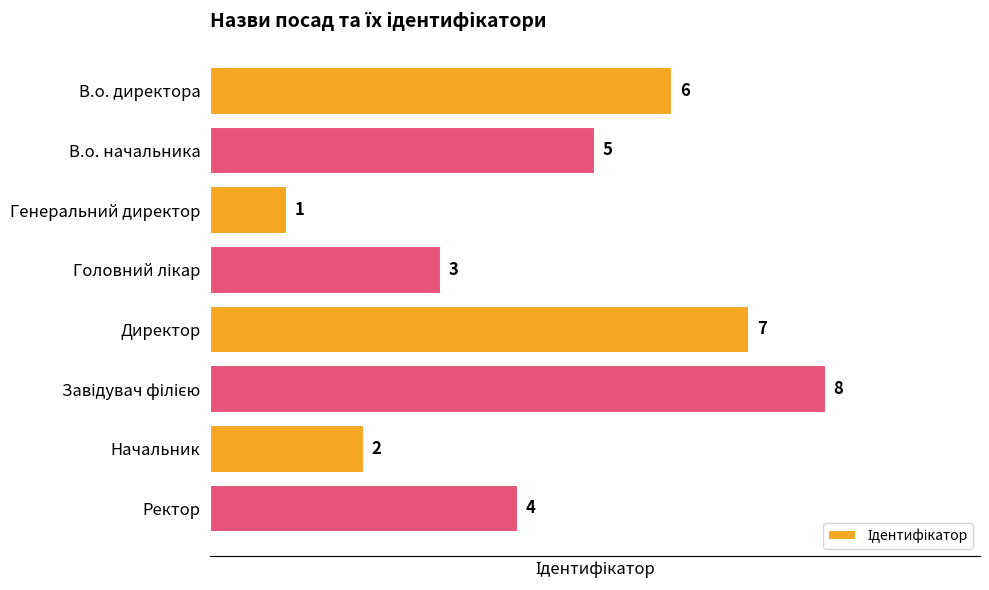

What is the minimum value shown in the chart?

1